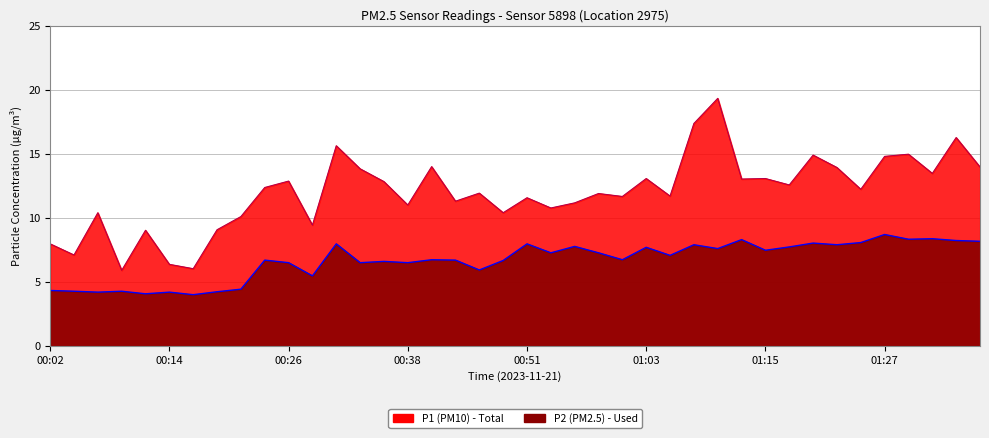

What is the value of the P1 point at the 21st from the left?

11.6